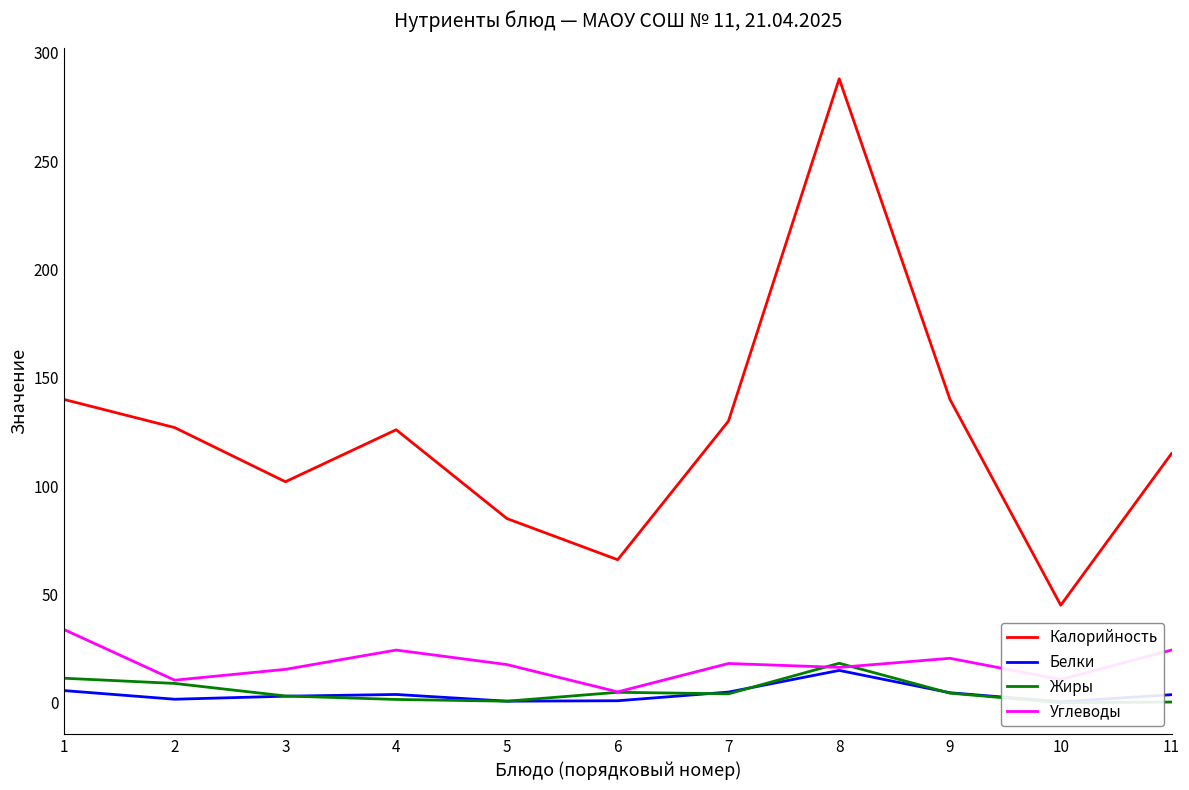

How many lines are shown in the chart?

4